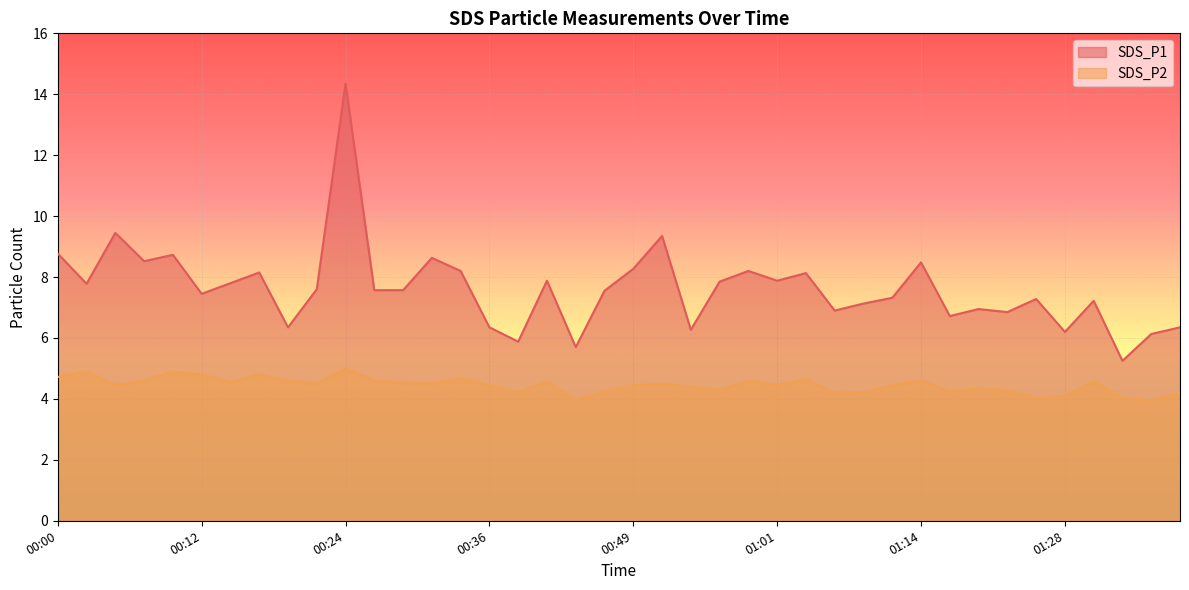

Where is SDS_P1 nearest to the value 9?

00:00